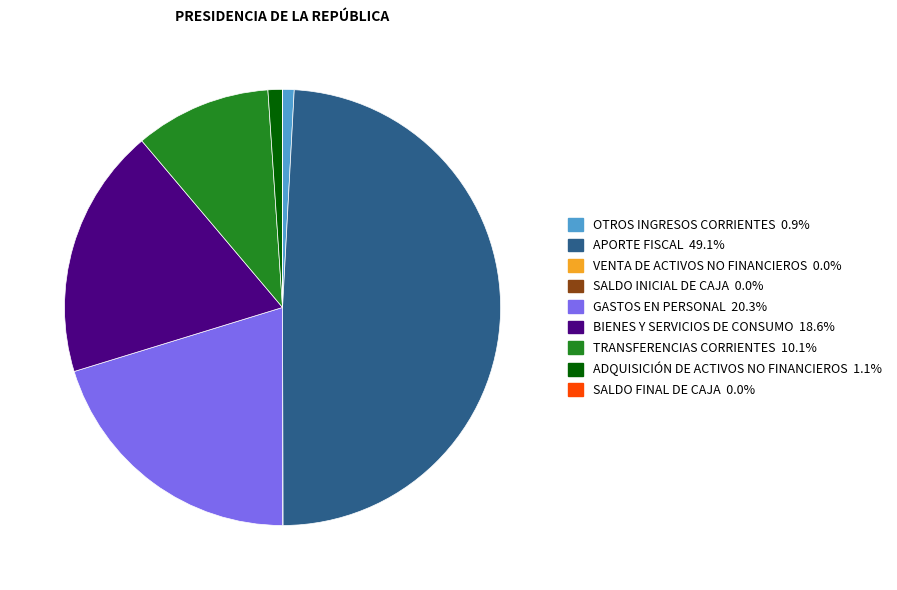

Which category has the biggest portion of the pie?

APORTE FISCAL